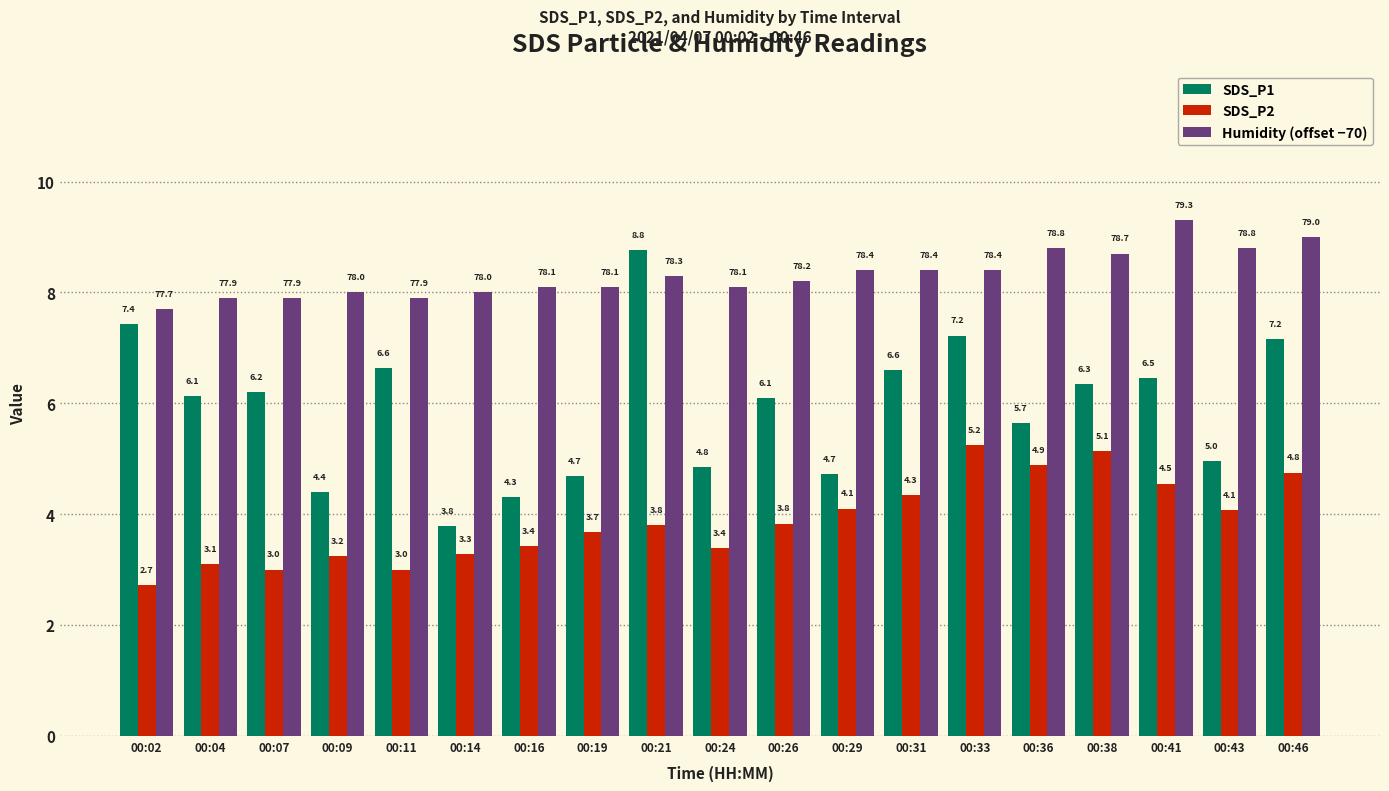

List the series in order of their peak value, lowest first.

SDS_P2, SDS_P1, Humidity (offset −70)